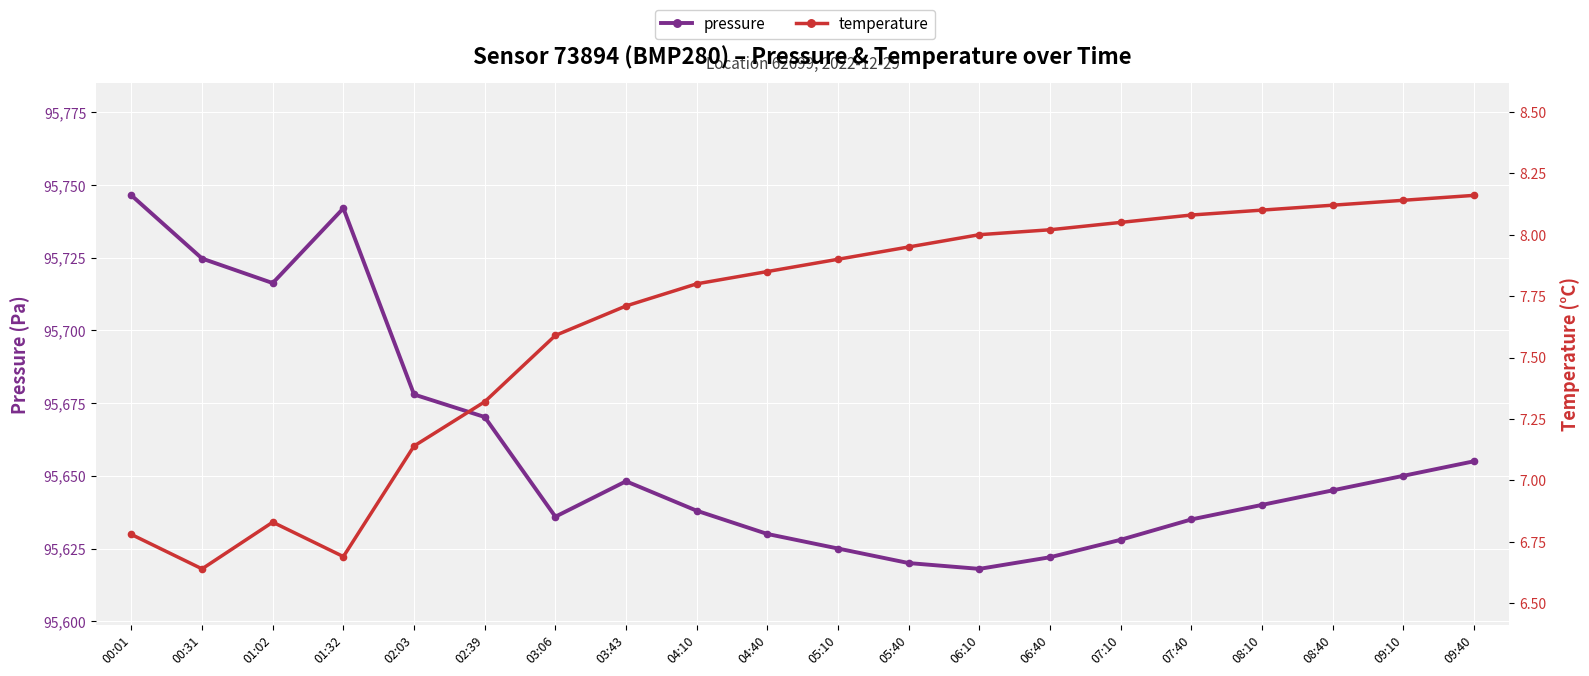

Reading left to right, extract all data points from this chart.

pressure: 00:01=95746.4	00:31=95724.7	01:02=95716.3	01:32=95742.0	02:03=95678.0	02:39=95670.2	03:06=95635.9	03:43=95648.1	04:10=95638.0	04:40=95630.0	05:10=95625.0	05:40=95620.0	06:10=95618.0	06:40=95622.0	07:10=95628.0	07:40=95635.0	08:10=95640.0	08:40=95645.0	09:10=95650.0	09:40=95655.0
temperature: 00:01=6.8	00:31=6.6	01:02=6.8	01:32=6.7	02:03=7.1	02:39=7.3	03:06=7.6	03:43=7.7	04:10=7.8	04:40=7.8	05:10=7.9	05:40=8.0	06:10=8.0	06:40=8.0	07:10=8.1	07:40=8.1	08:10=8.1	08:40=8.1	09:10=8.1	09:40=8.2